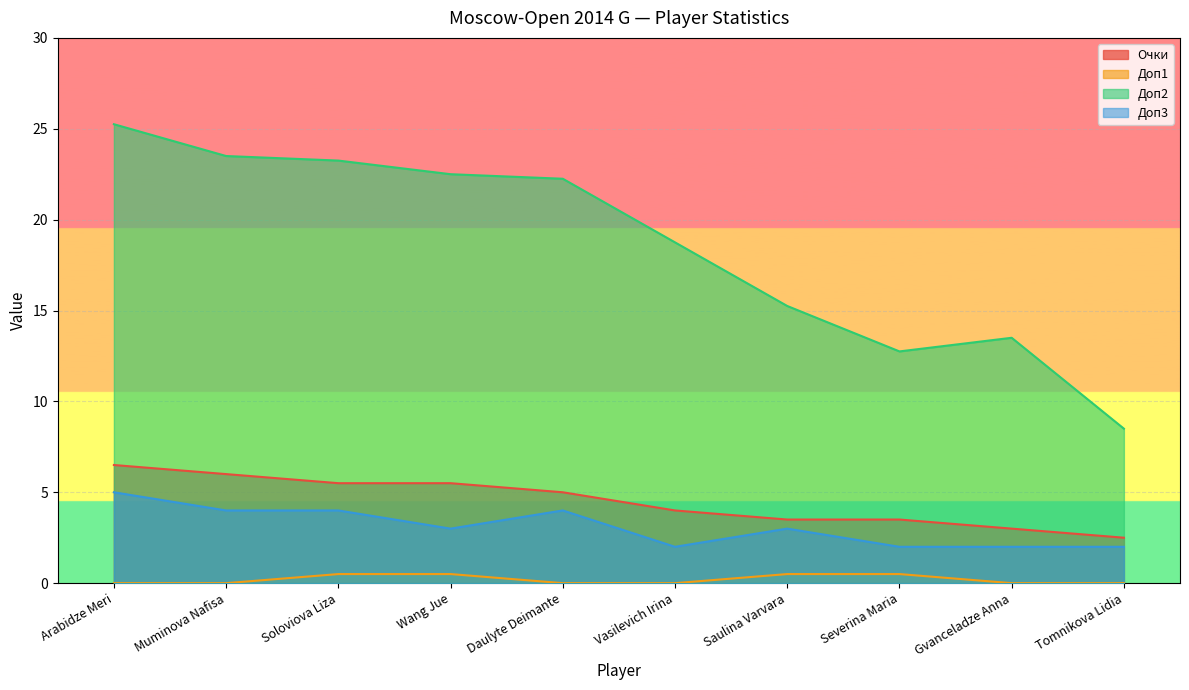

Reading left to right, what are all the values shown in this chart?

Очки: 6.5	6.0	5.5	5.5	5.0	4.0	3.5	3.5	3.0	2.5
Доп1: 0.0	0.0	0.5	0.5	0.0	0.0	0.5	0.5	0.0	0.0
Доп2: 25.2	23.5	23.2	22.5	22.2	18.8	15.2	12.8	13.5	8.5
Доп3: 5.0	4.0	4.0	3.0	4.0	2.0	3.0	2.0	2.0	2.0